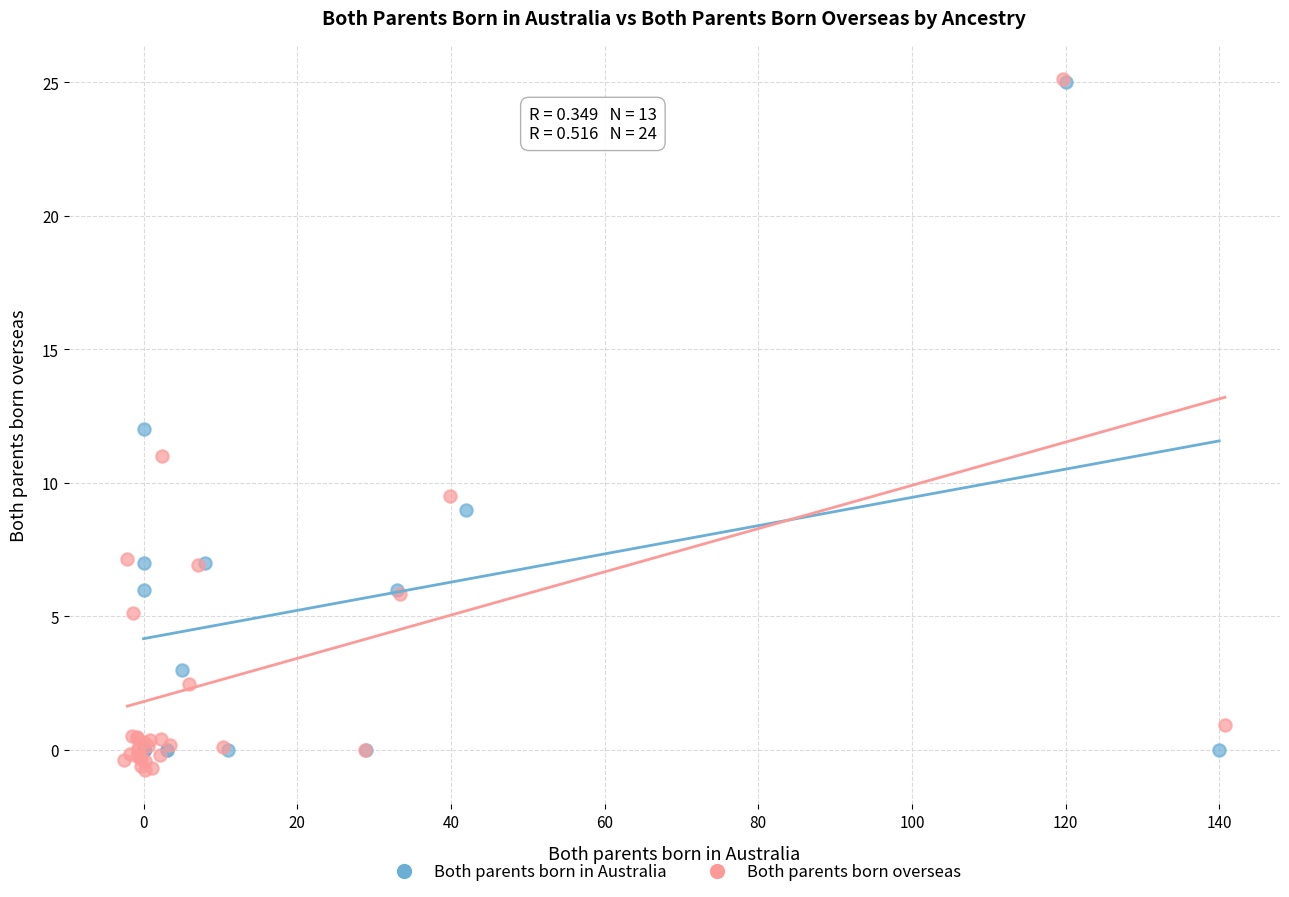

Which series contains the lowest Y value?

Both parents born overseas